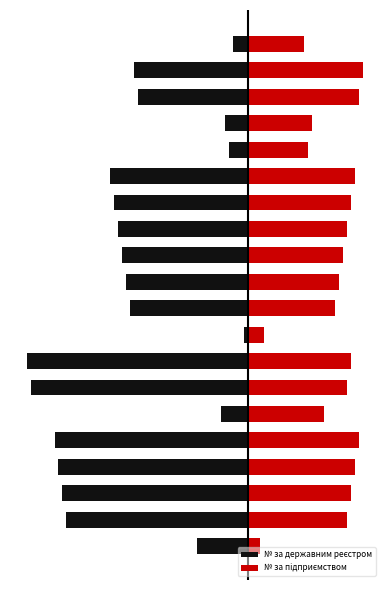

How many groups of bars are there?

20